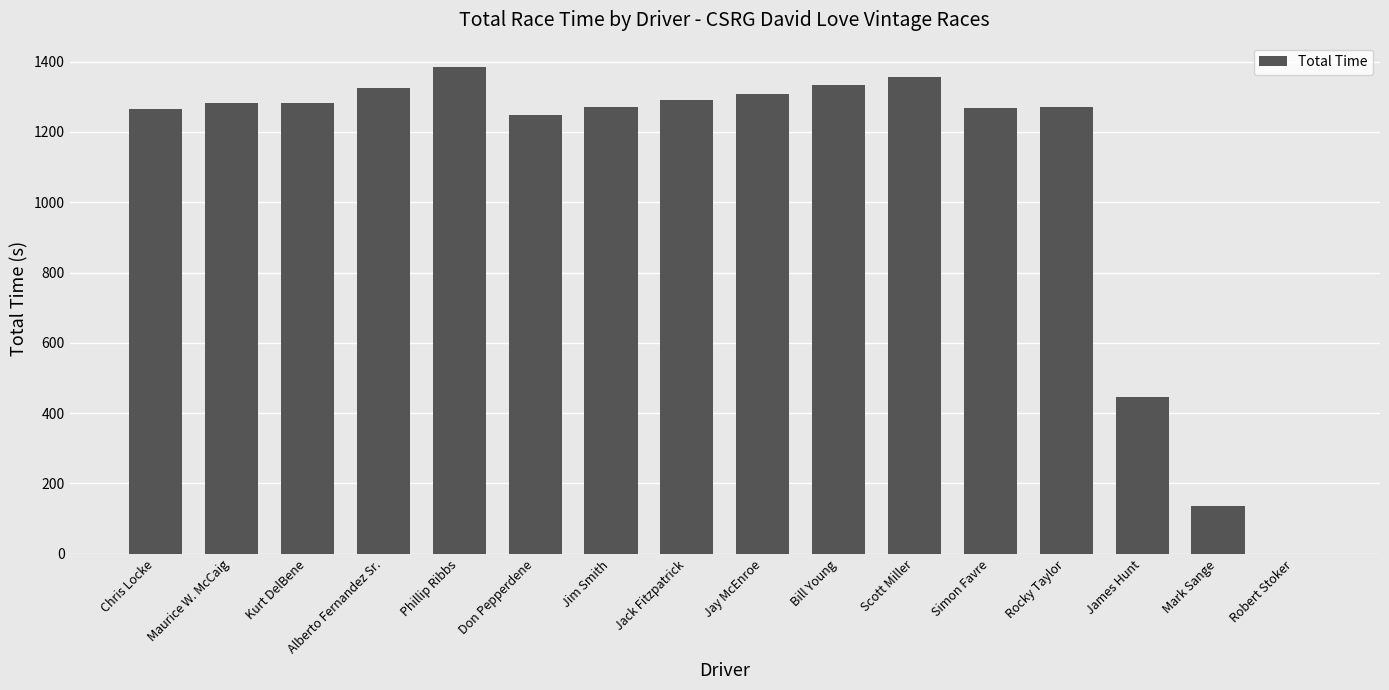

Read the value at Bill Young.

1333.4